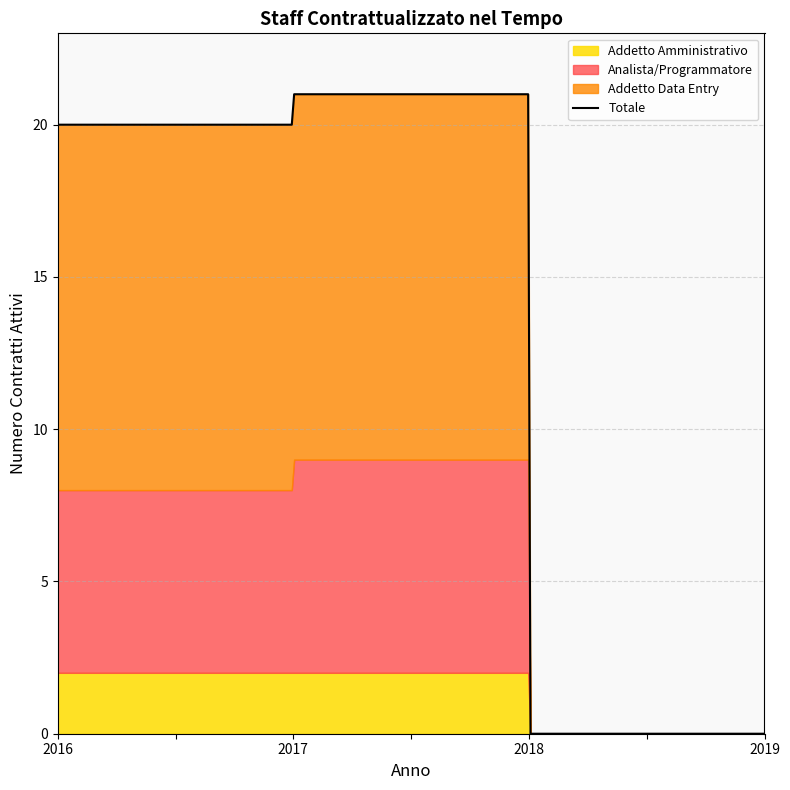

The value at 2016-02-22 is 2. True or false?

True